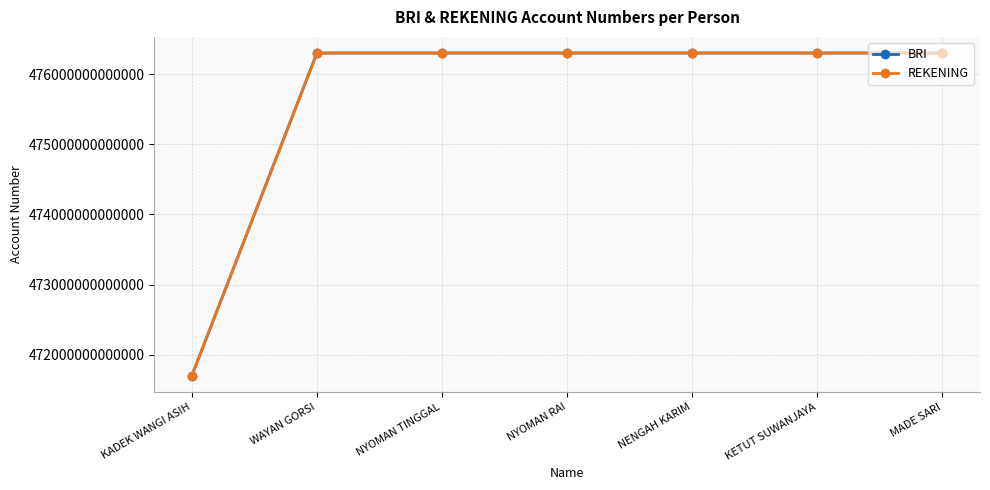

Which category has the lowest value in the BRI series?

KADEK WANGI ASIH